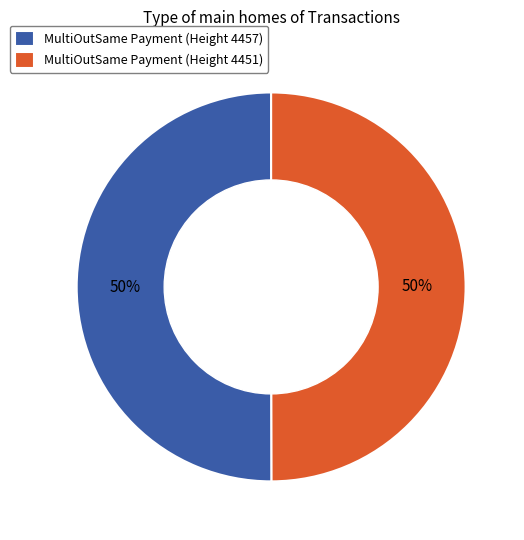

Combined, do MultiOutSame Payment (Height 4457) and MultiOutSame Payment (Height 4451) account for over 50%?

Yes